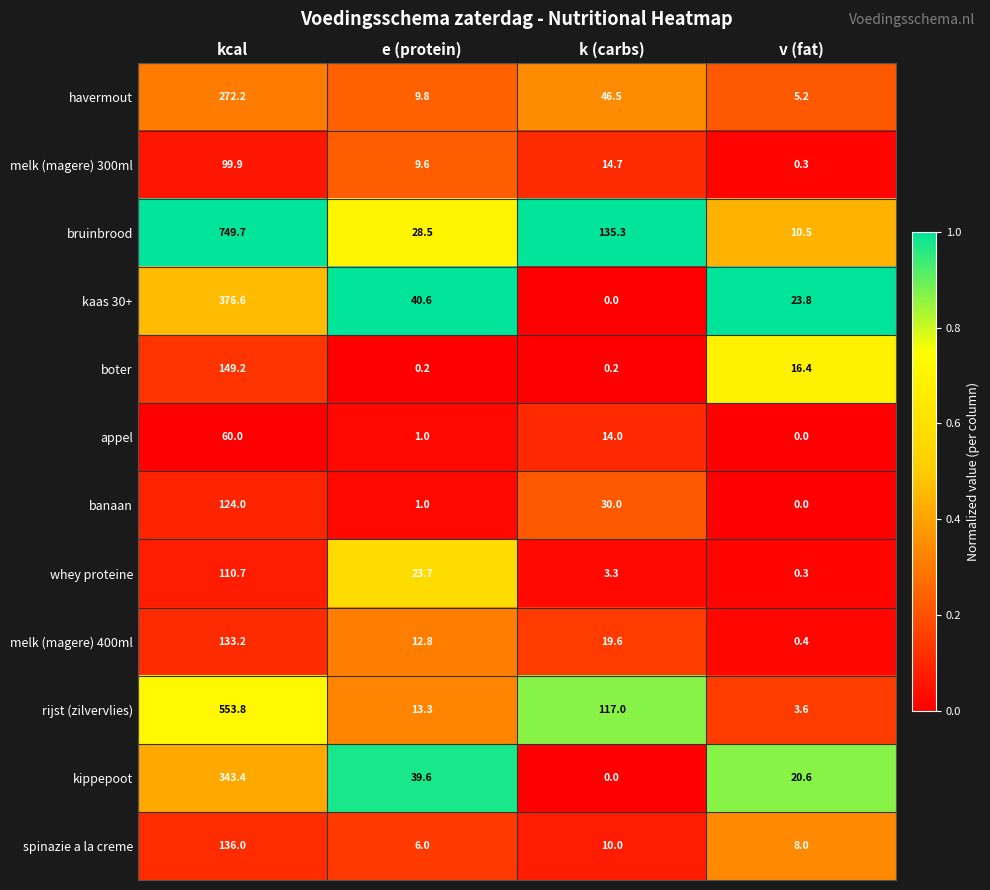

Which label corresponds to the largest value in the chart?

kcal